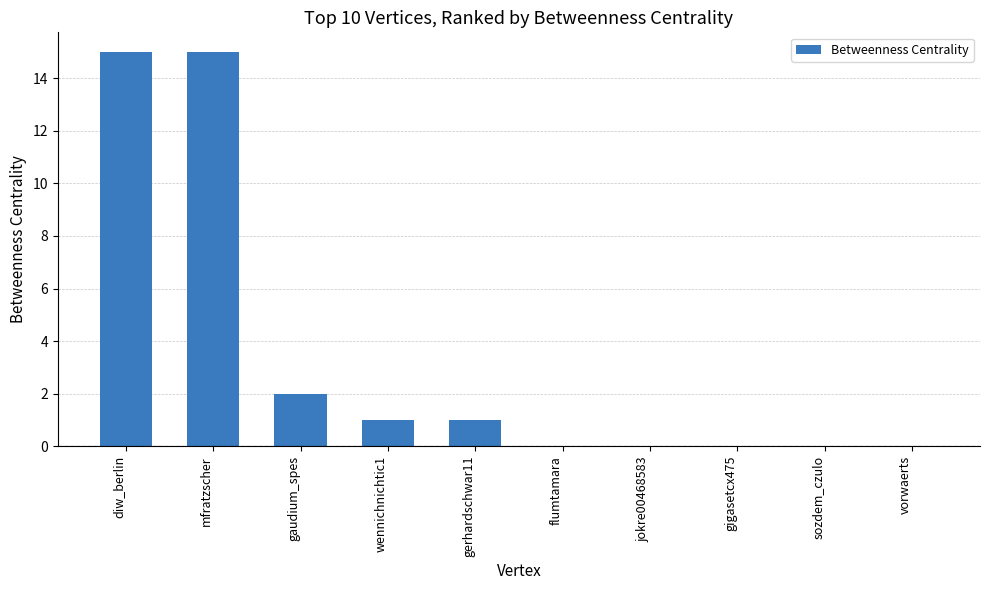

At which label does the data first exceed 1?

diw_berlin